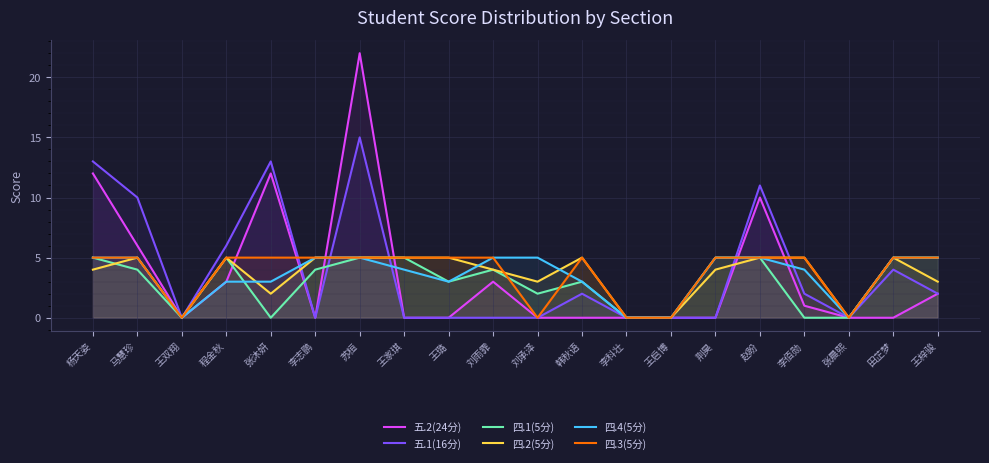

How many data points does each series have?

20